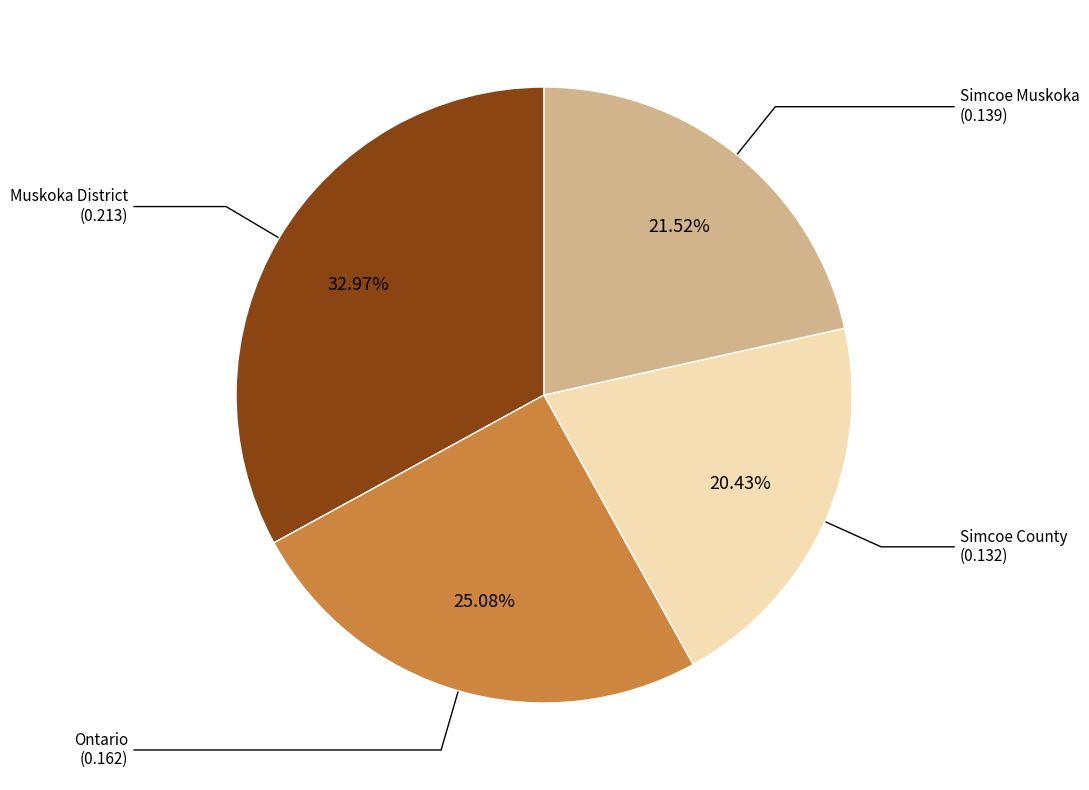

How many slices are in this pie chart?

4